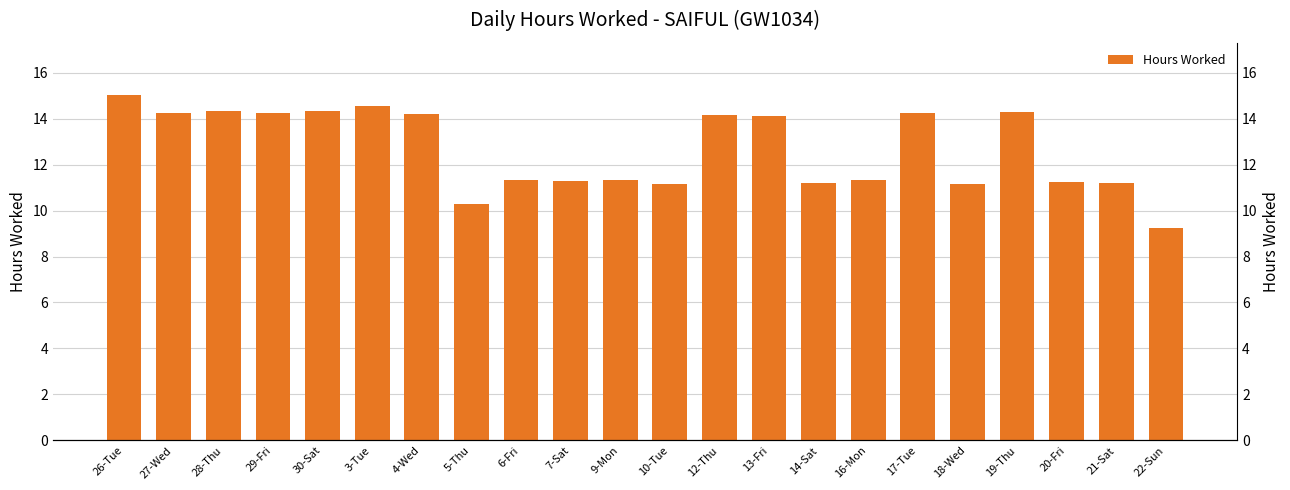

What is the average value?

12.7